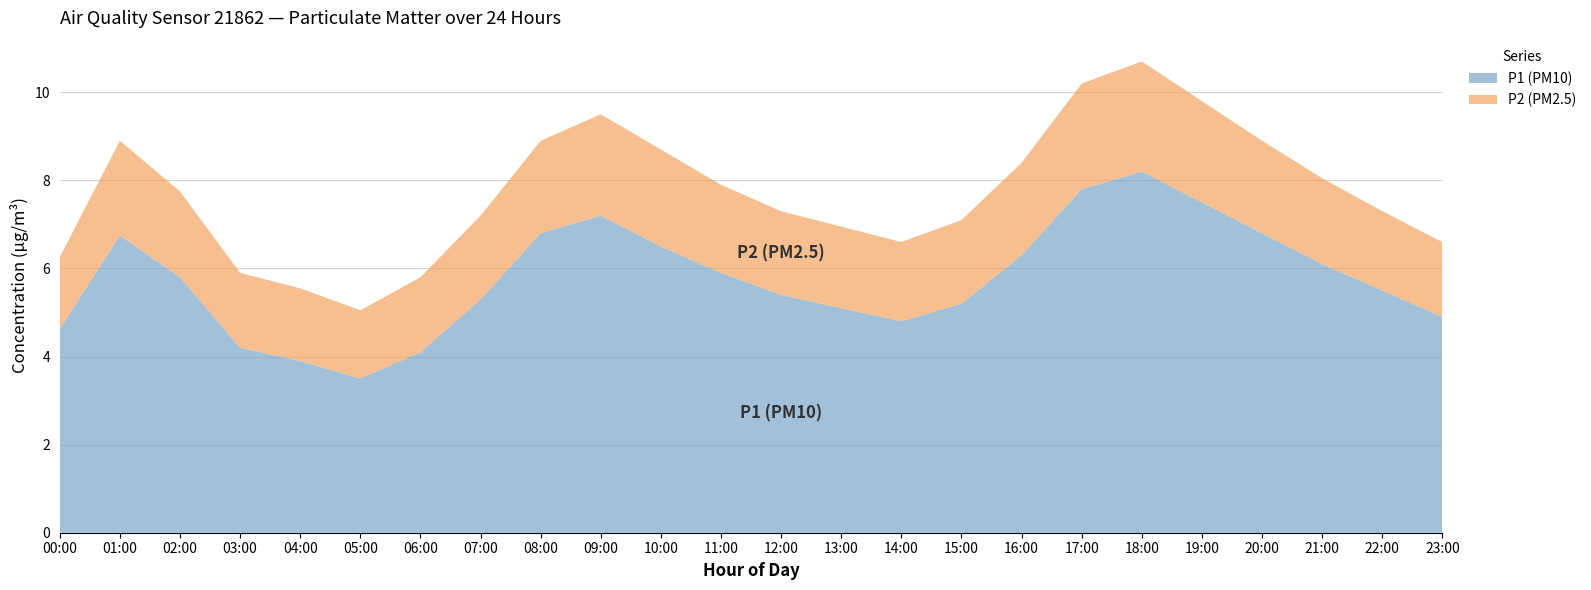

Reading right to left, what are all the values shown in this chart?

P1 (PM10): 4.9	5.5	6.1	6.8	7.5	8.2	7.8	6.3	5.2	4.8	5.1	5.4	5.9	6.5	7.2	6.8	5.3	4.1	3.5	3.9	4.2	5.8	6.8	4.6
P2 (PM2.5): 1.7	1.8	1.9	2.1	2.3	2.5	2.4	2.1	1.9	1.8	1.9	1.9	2.0	2.2	2.3	2.1	1.9	1.7	1.6	1.6	1.7	1.9	2.1	1.6